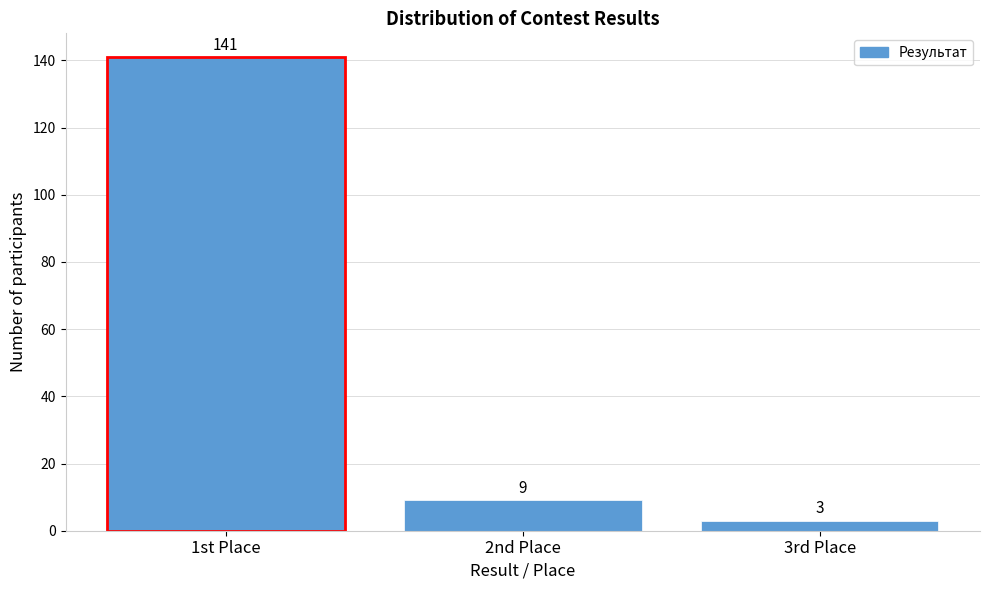

Reading left to right, extract all data points from this chart.

1st Place=141	2nd Place=9	3rd Place=3